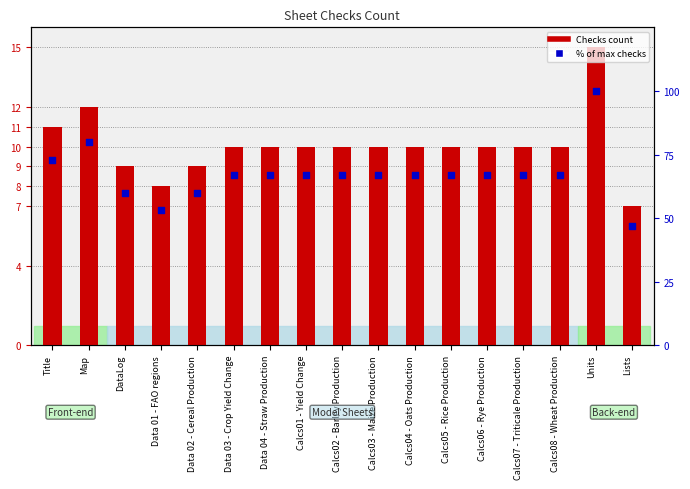

Which series has the largest total across all categories?

% of max checks